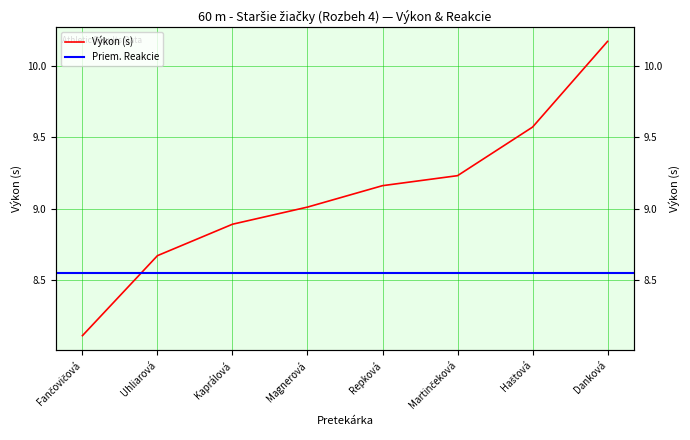

Which category has the lowest value across all series?

Fančovičová